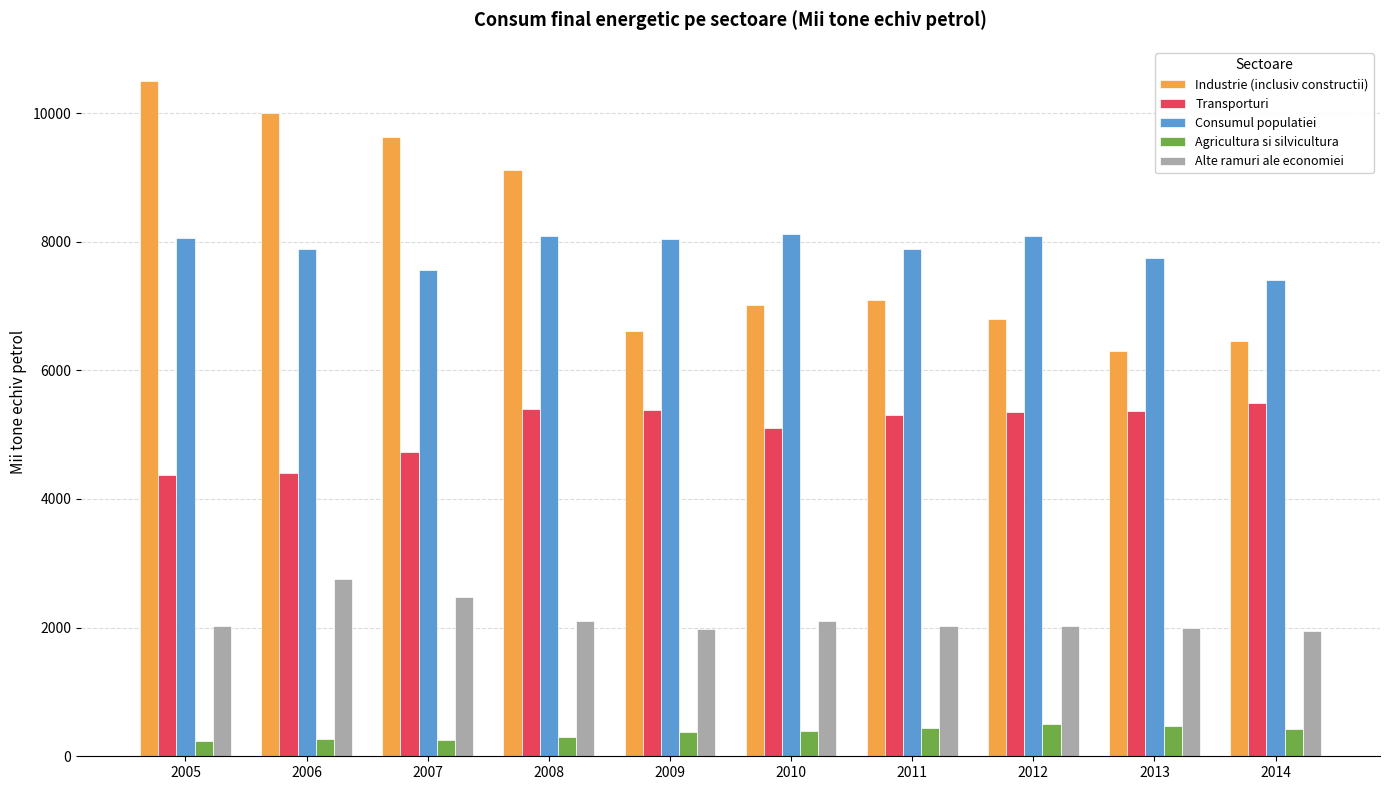

How many distinct data groups are displayed?

5